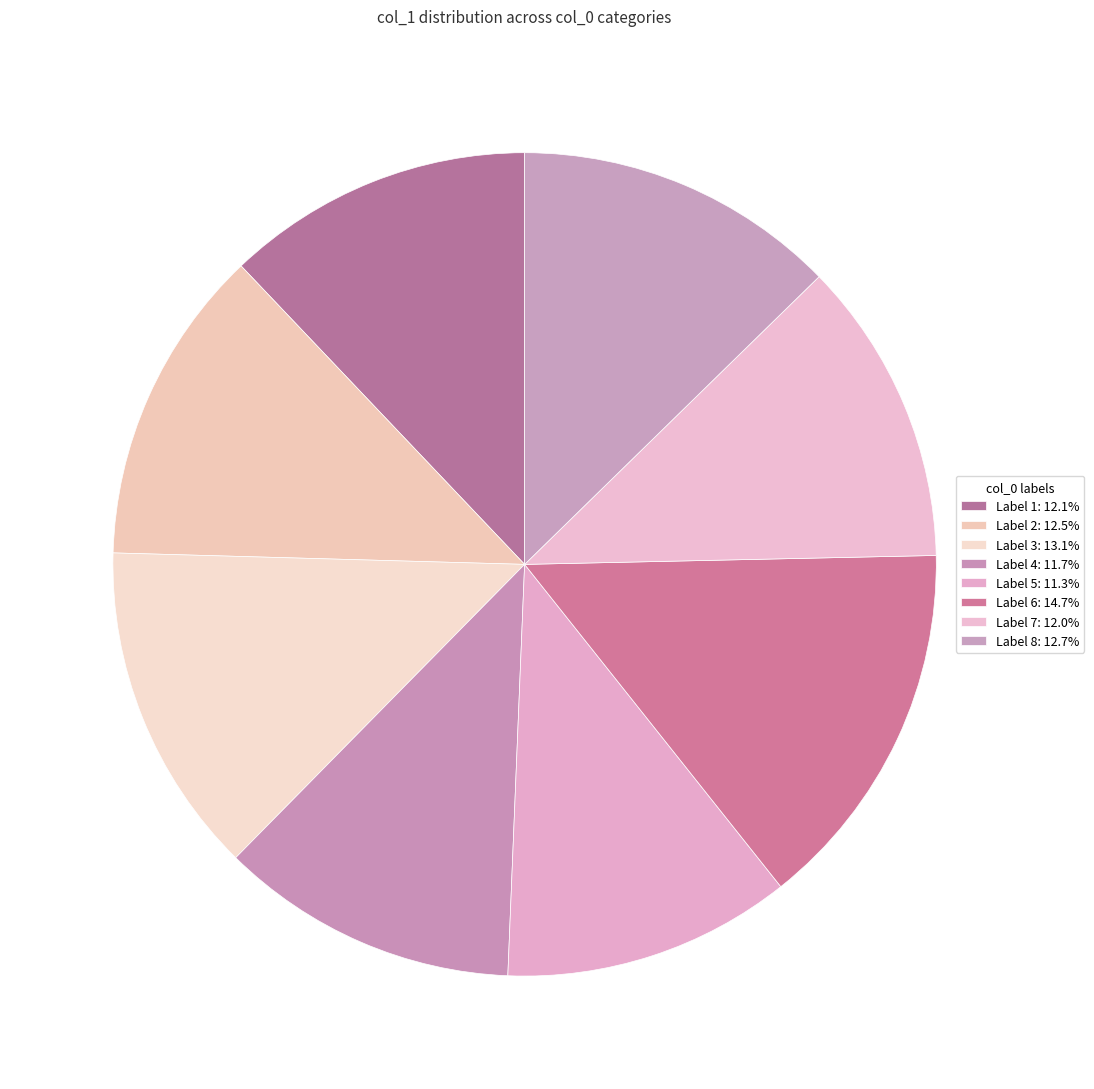

What is the smallest slice in the pie chart?

5